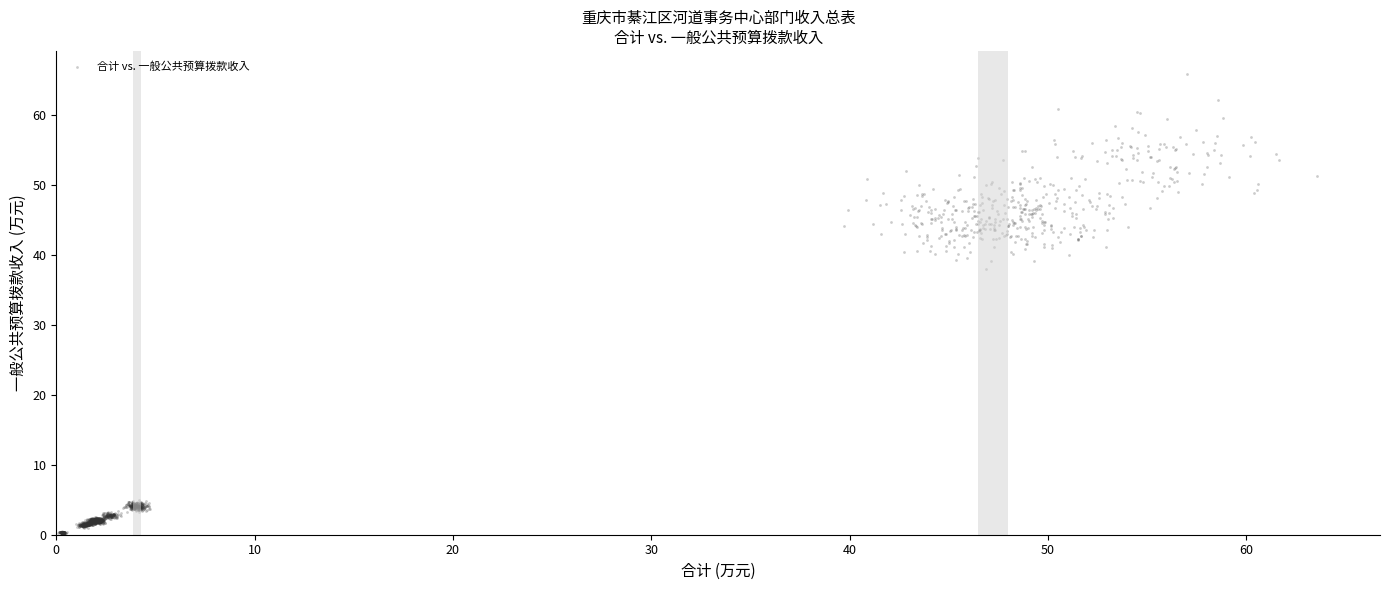

What is the range of X values (max minus min)?

63.5